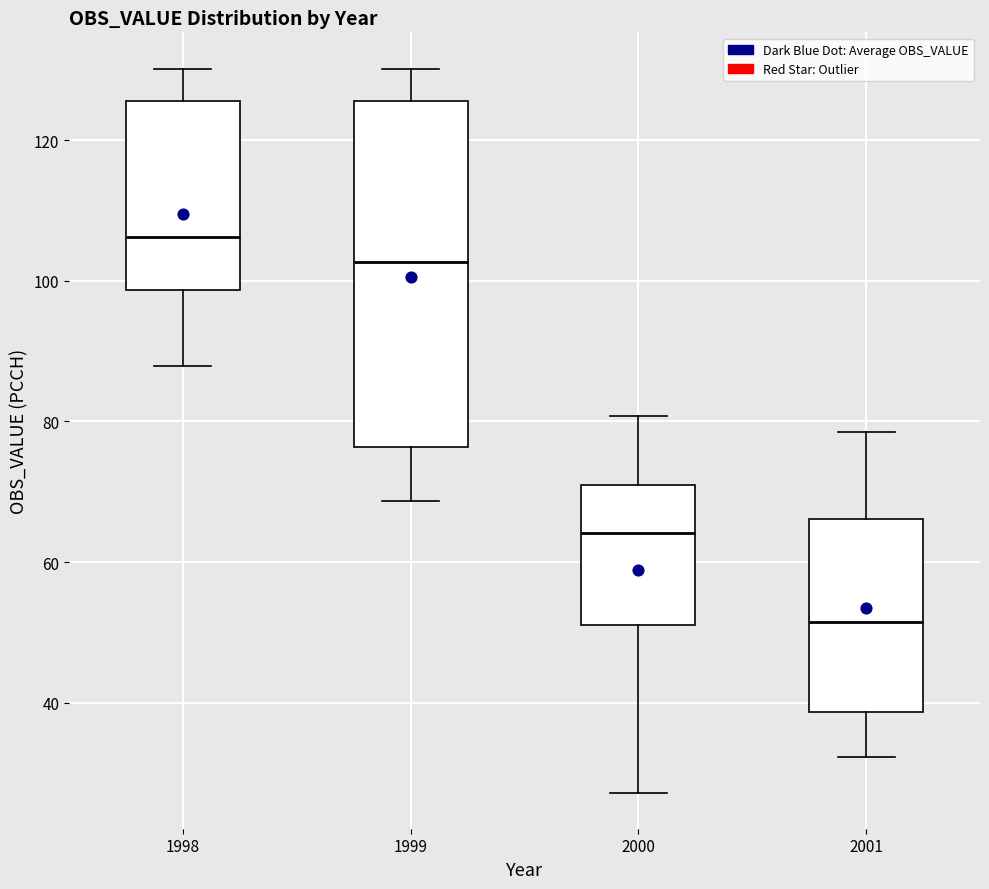

Which box is the tallest, from its lower edge to its upper edge?

1999